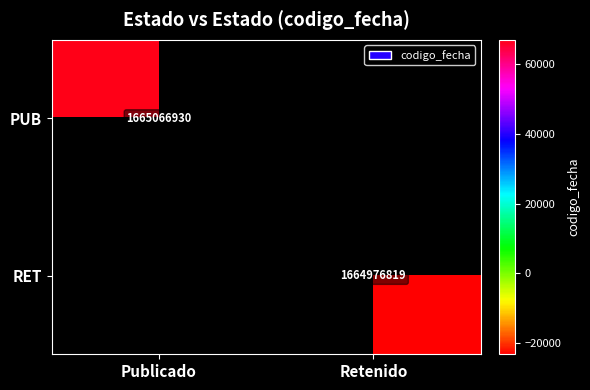

How many series are shown in this chart?

2